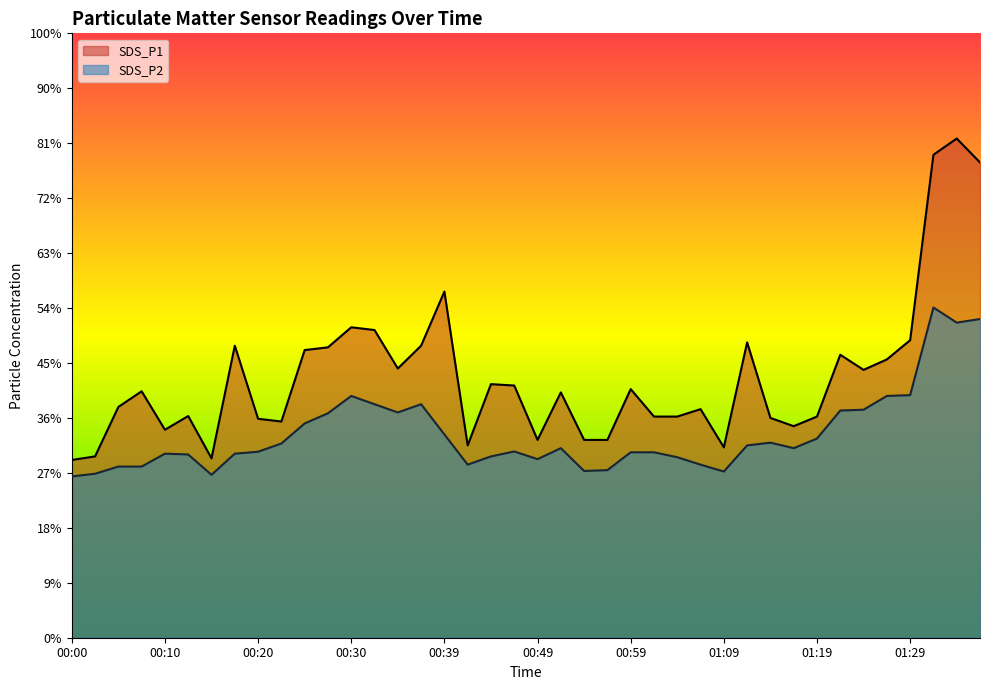

What value does the SDS_P2 series have at 00:08?

6.2